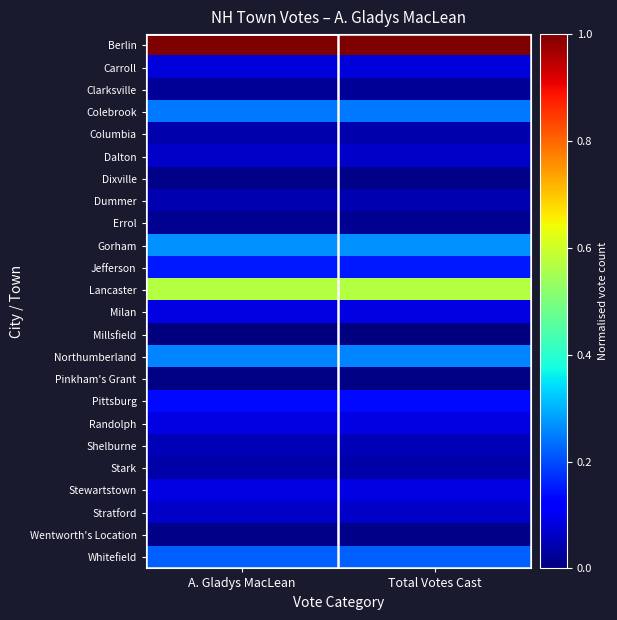

How many data points does each series have?

2